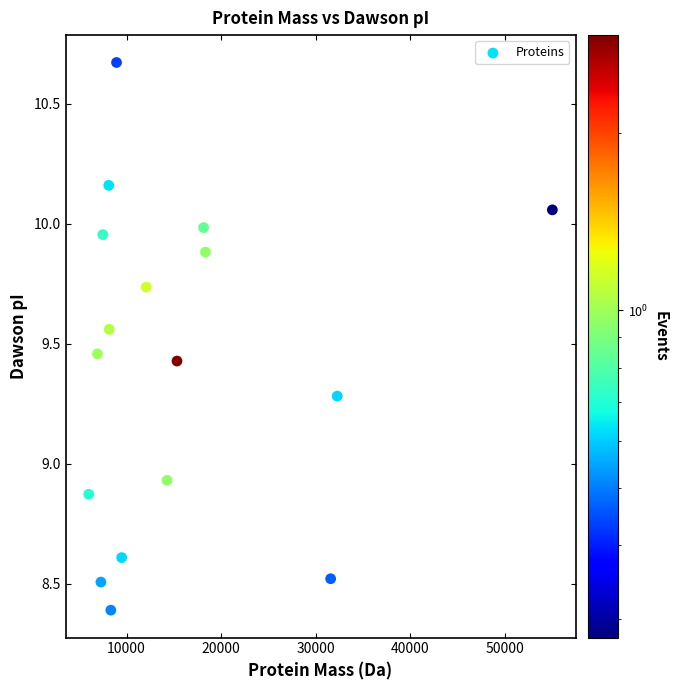

What is the range of X values (max minus min)?

49035.4